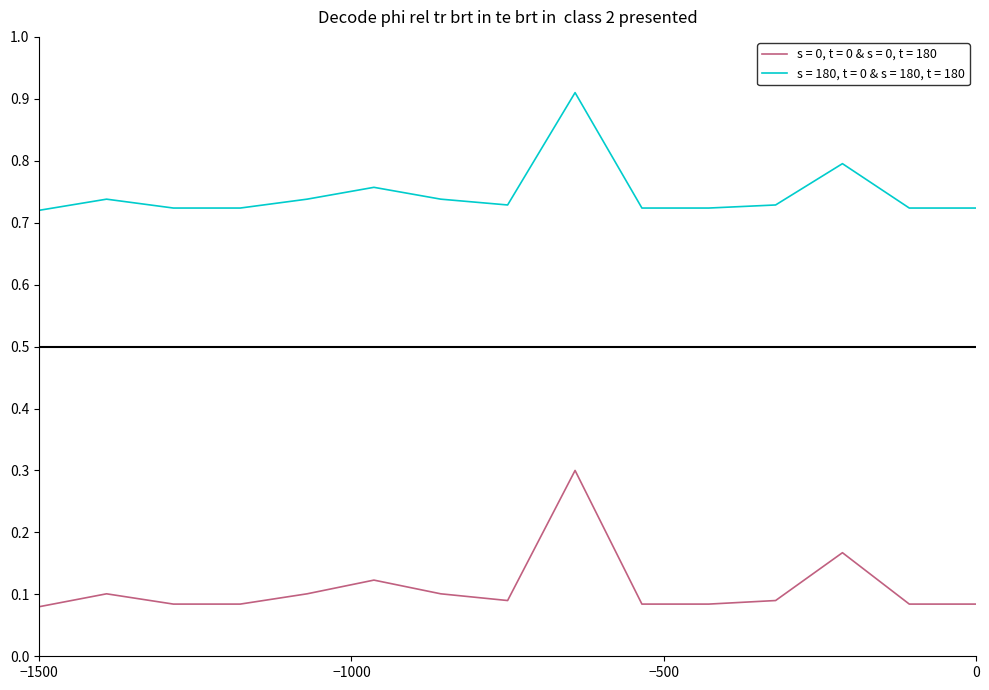

What is the maximum value for s = 0, t = 0 & s = 0, t = 180?

0.3